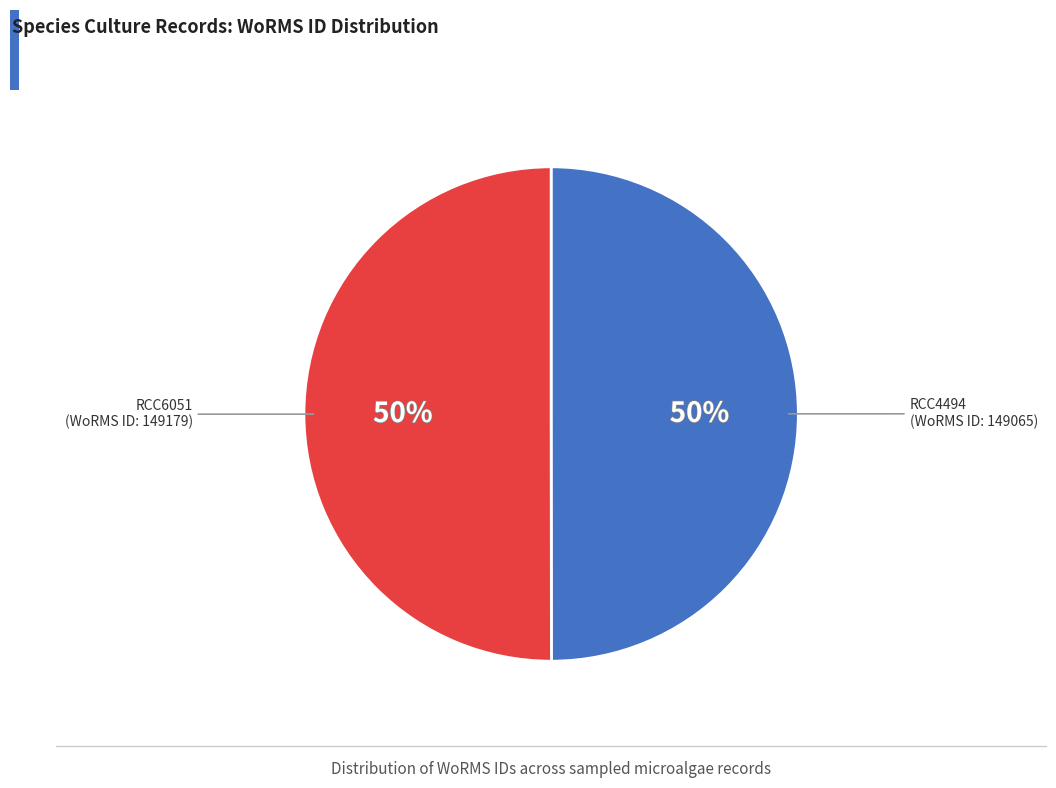

To the nearest percent, what is the average slice percentage?

50%